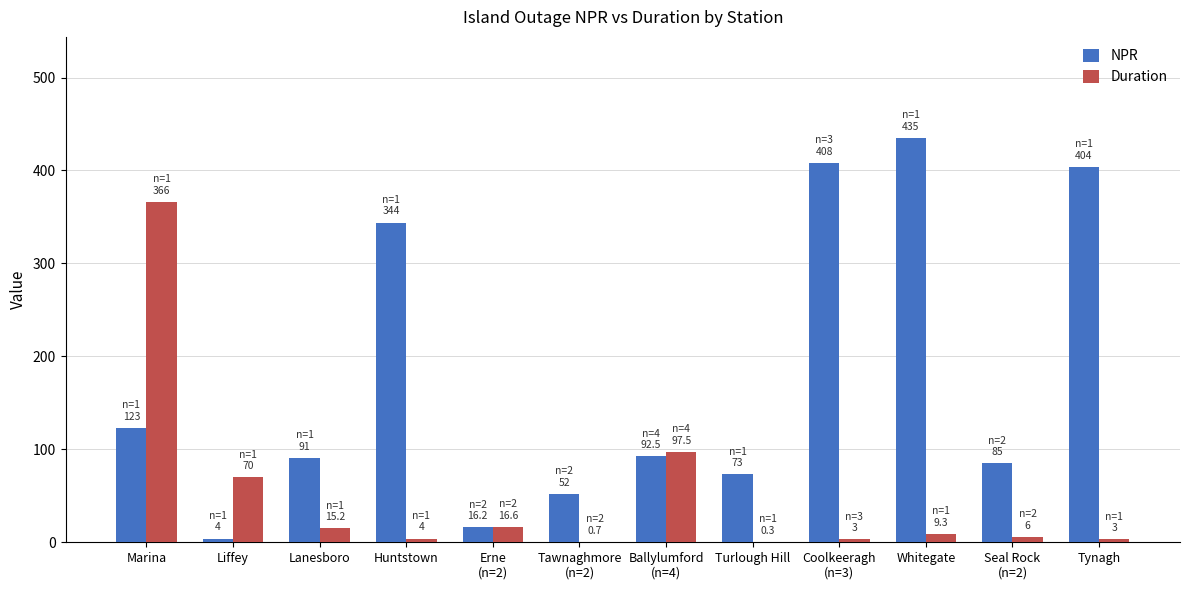

What is the sum of all NPR values?

2127.8